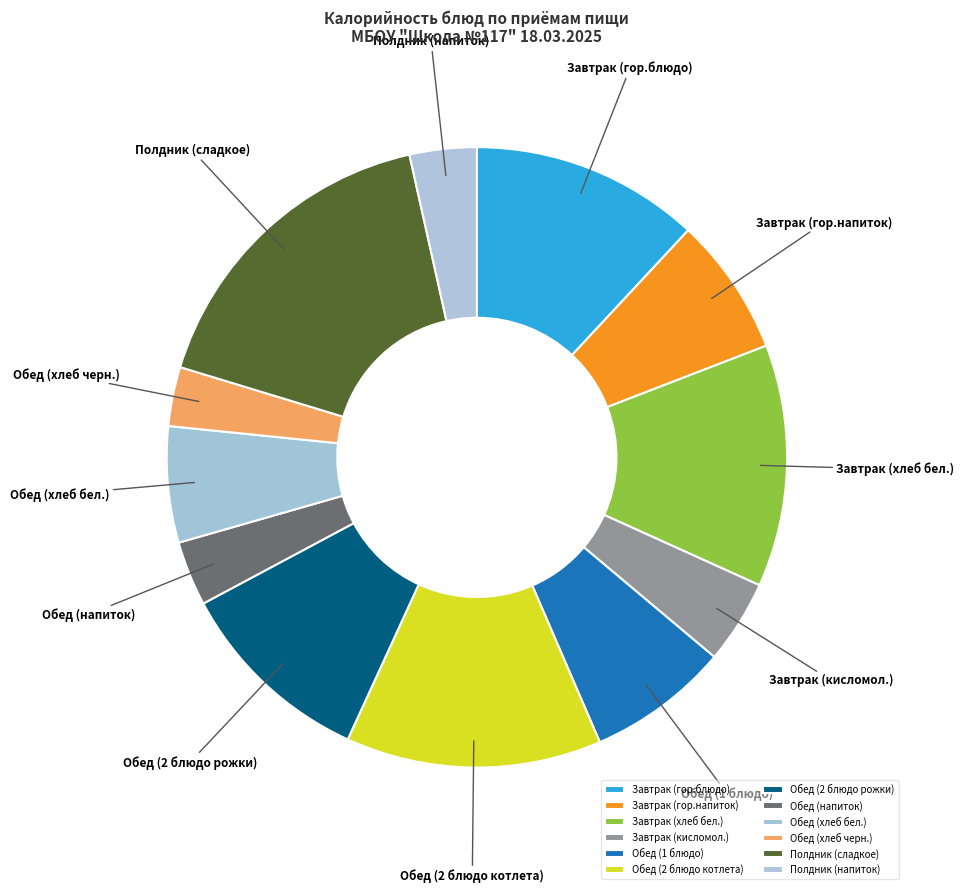

Which slice is the largest?

Полдник (сладкое)